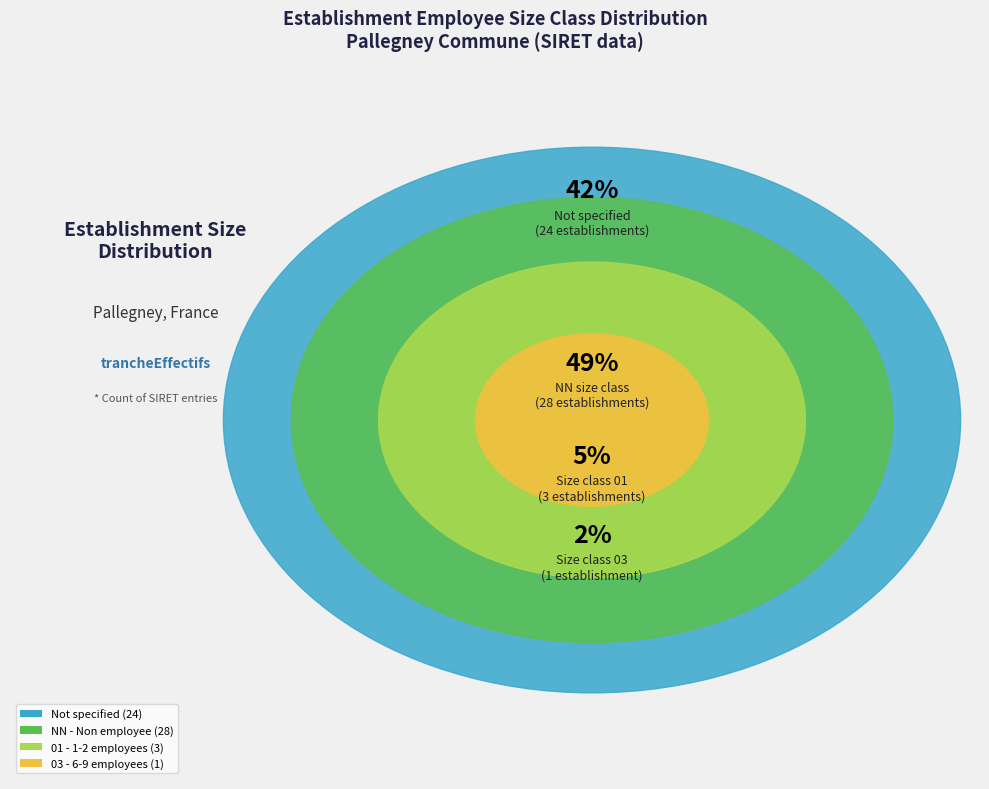

Is it true that 03 is 2% of the pie?

True